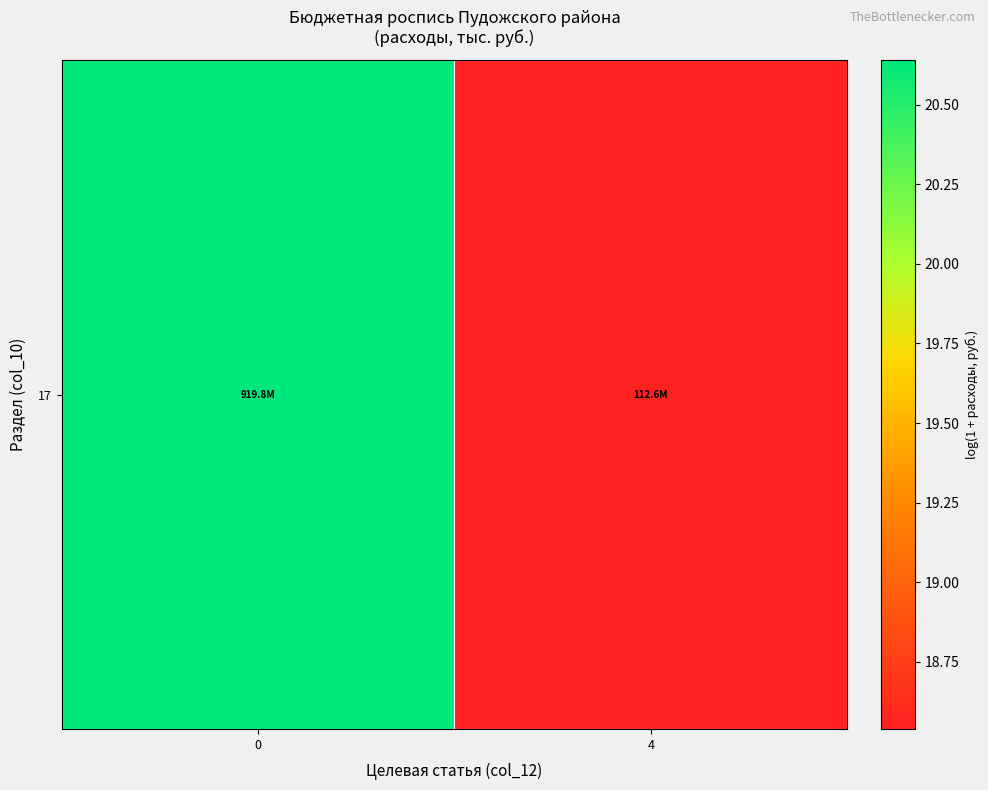

What is the difference between the maximum and minimum values?

2.1